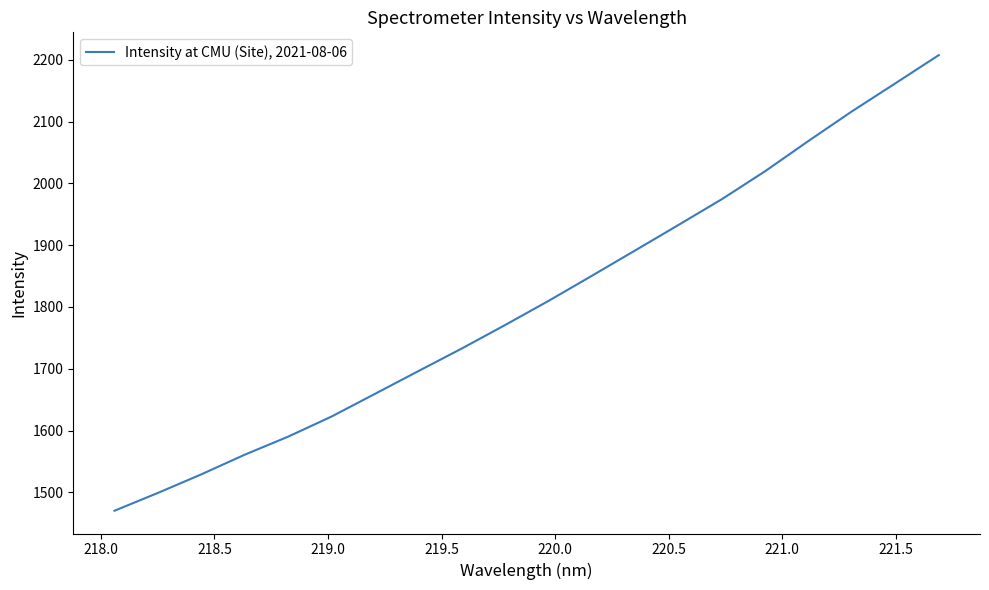

Does the chart display data point markers on the line(s)?

No